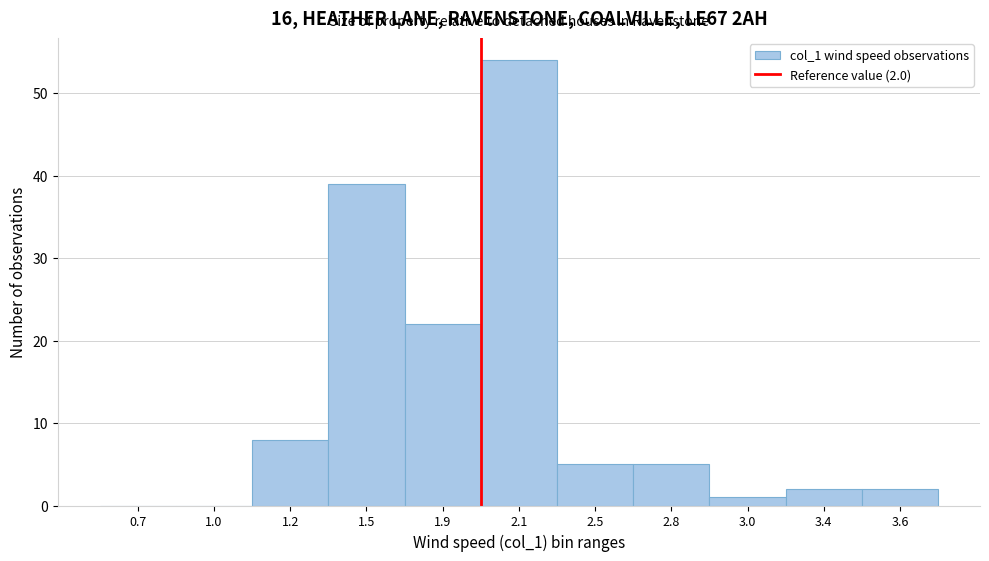

Reading left to right, transcribe all the data shown in this chart.

0.7=0	1.0=0	1.2=8	1.5=39	1.9=22	2.1=54	2.5=5	2.8=5	3.0=1	3.4=2	3.6=2